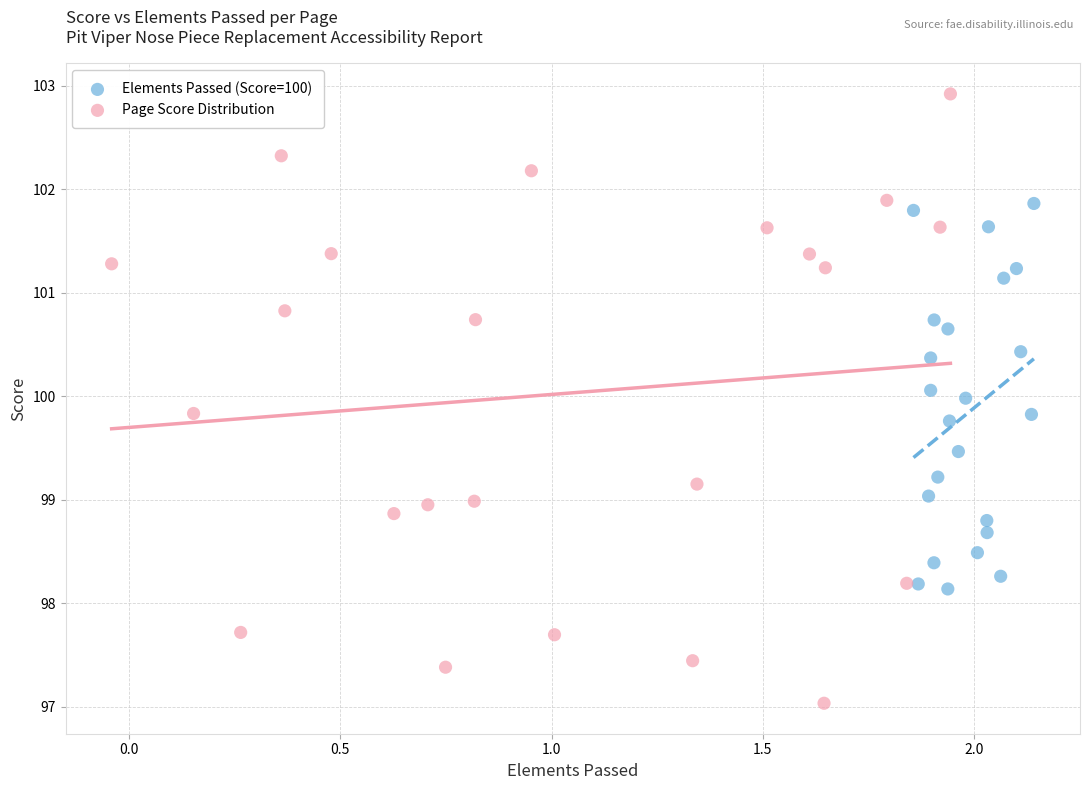

Which series contains the highest Y value?

Page Score Distribution